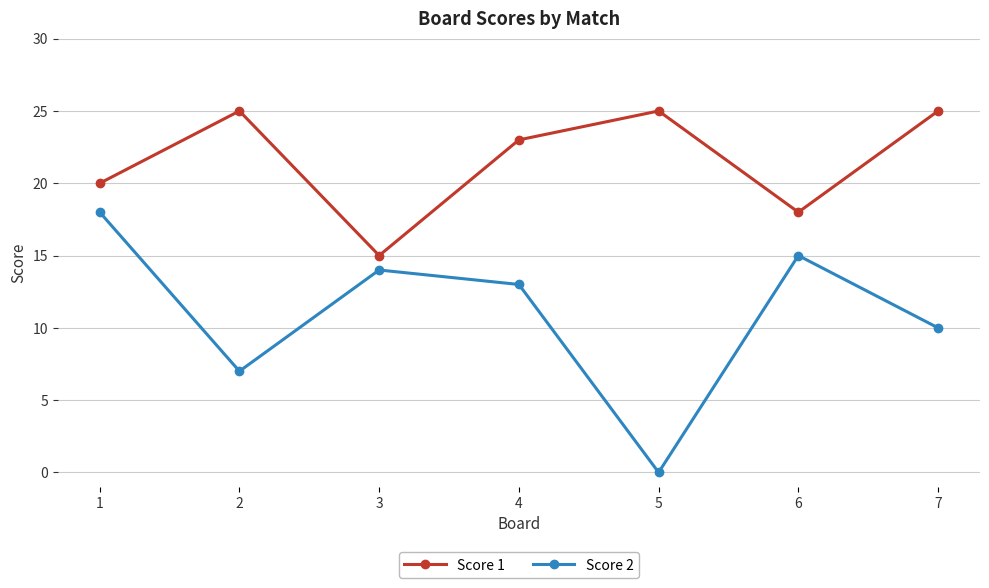

Count the number of data series in this chart.

2